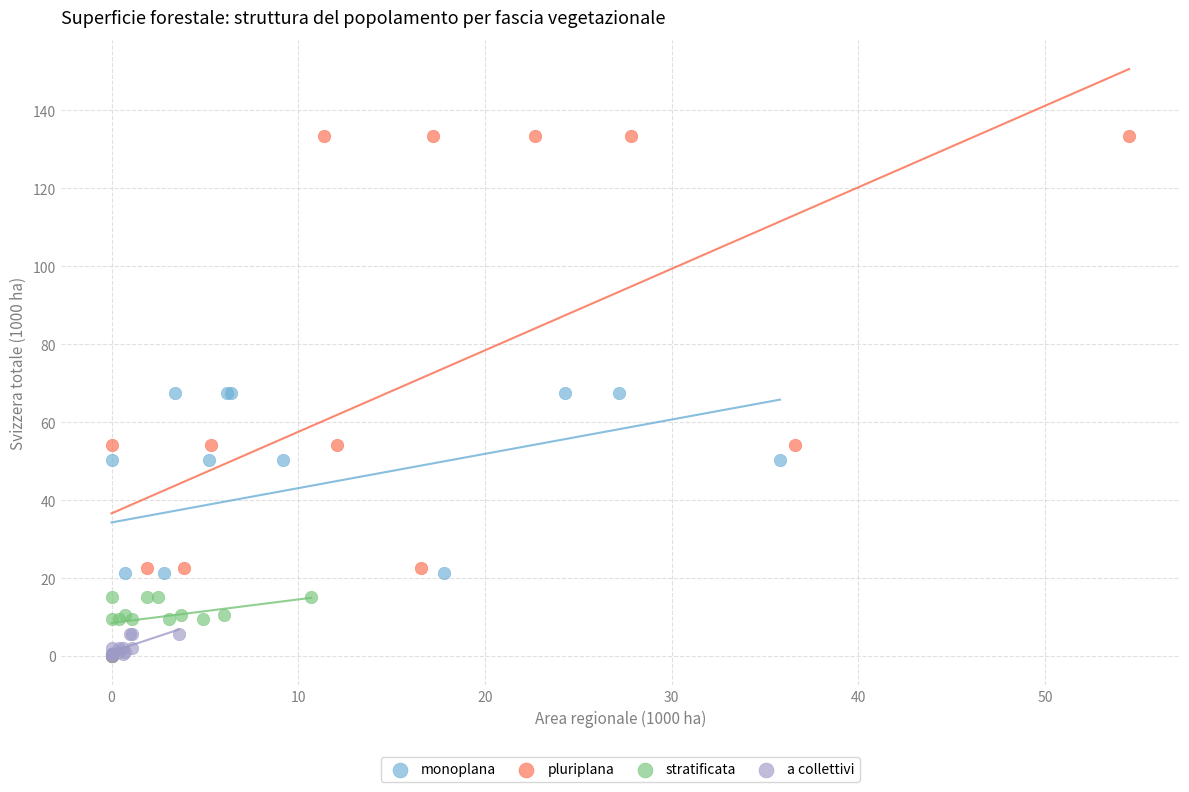

Which series reaches the maximum Y coordinate?

pluriplana